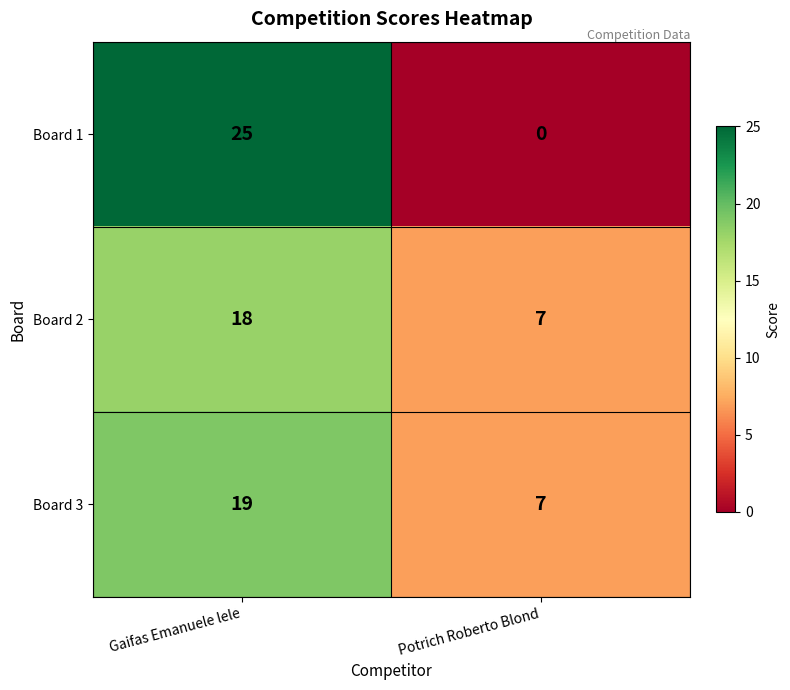

Reading right to left, what are all the values shown in this chart?

Board 1: Potrich Roberto Blond=0	Gaifas Emanuele lele=25
Board 2: Potrich Roberto Blond=7	Gaifas Emanuele lele=18
Board 3: Potrich Roberto Blond=7	Gaifas Emanuele lele=19